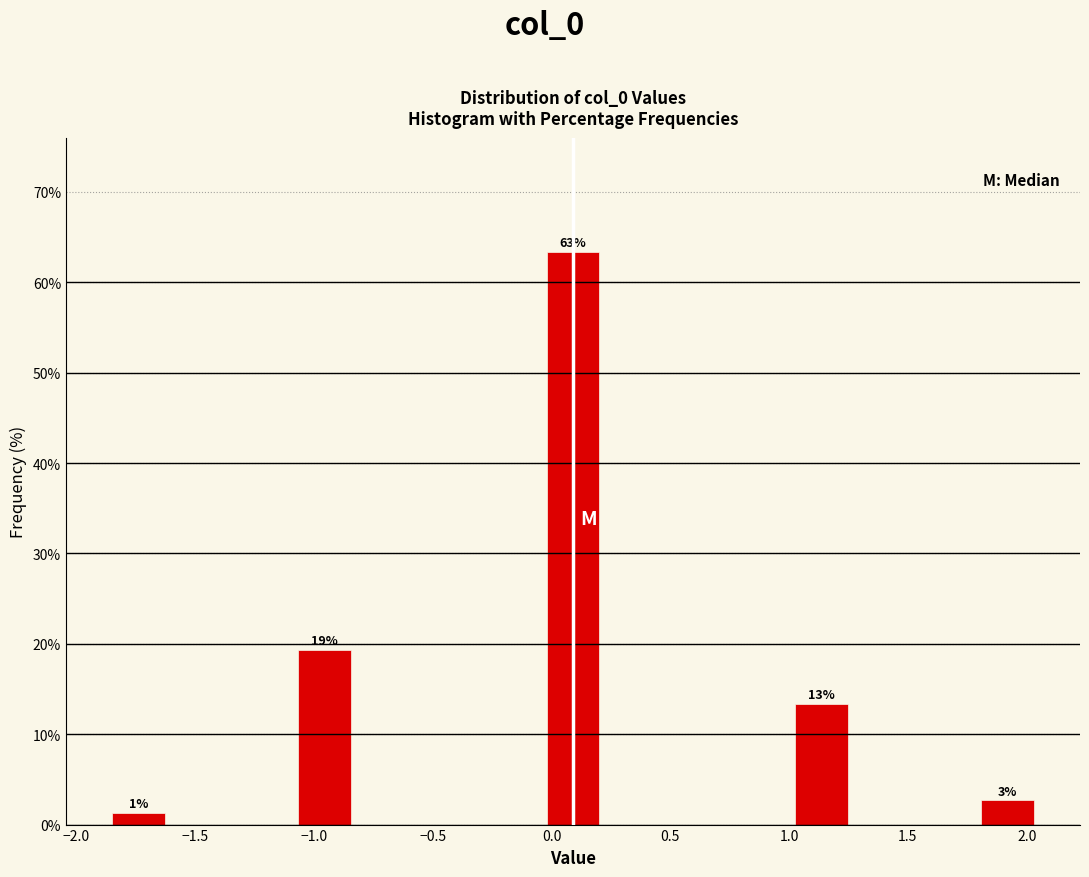

Which range on the x-axis has the tallest bar?

-0.05 to 0.20